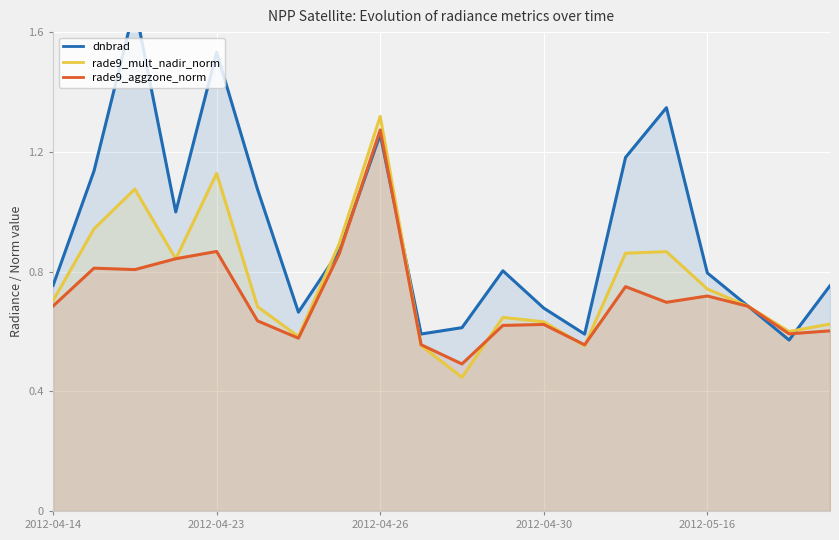

Reading right to left, list all the values displayed in this chart.

dnbrad: 0.8	0.6	0.7	0.8	1.3	1.2	0.6	0.7	0.8	0.6	0.6	1.3	0.9	0.7	1.1	1.5	1.0	1.7	1.1	0.8
rade9_mult_nadir_norm: 0.6	0.6	0.7	0.7	0.9	0.9	0.6	0.6	0.6	0.4	0.6	1.3	0.9	0.6	0.7	1.1	0.8	1.1	0.9	0.7
rade9_aggzone_norm: 0.6	0.6	0.7	0.7	0.7	0.7	0.6	0.6	0.6	0.5	0.6	1.3	0.9	0.6	0.6	0.9	0.8	0.8	0.8	0.7